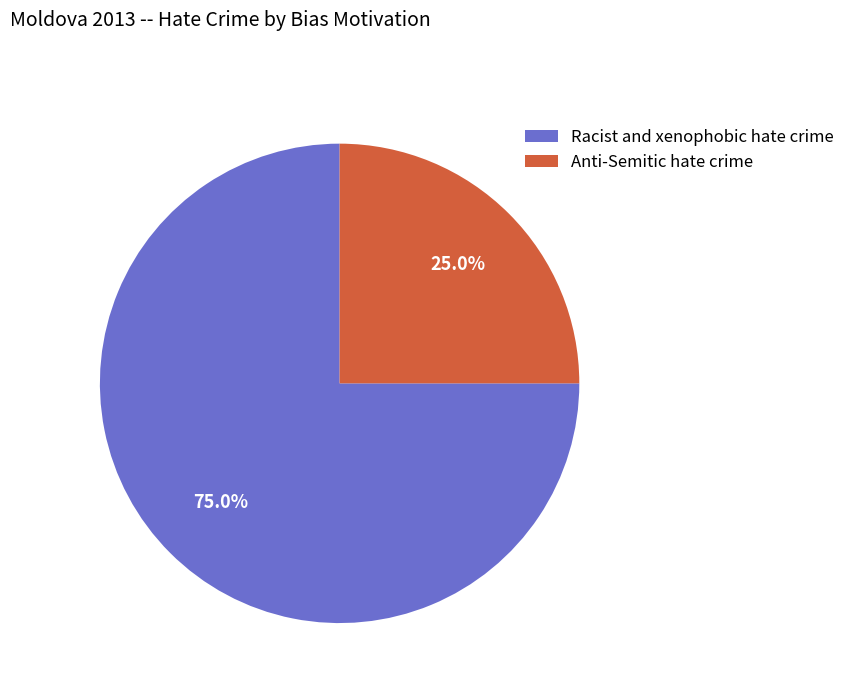

Which slice is the smallest?

Anti-Semitic hate crime